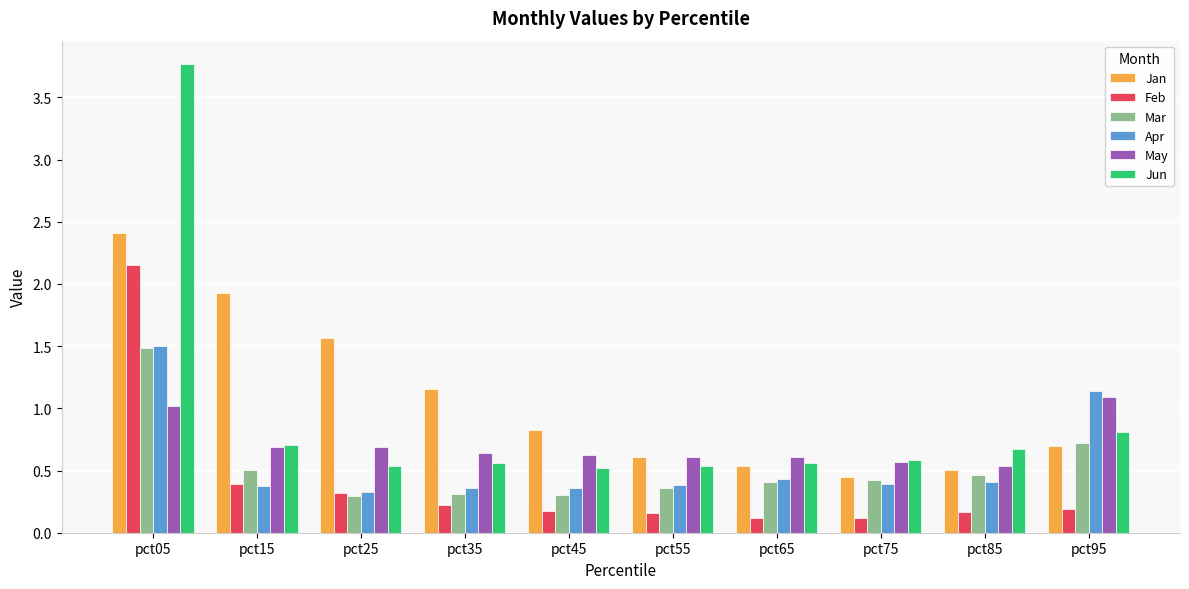

What is the spread (max minus min) of values at pct75?

0.5